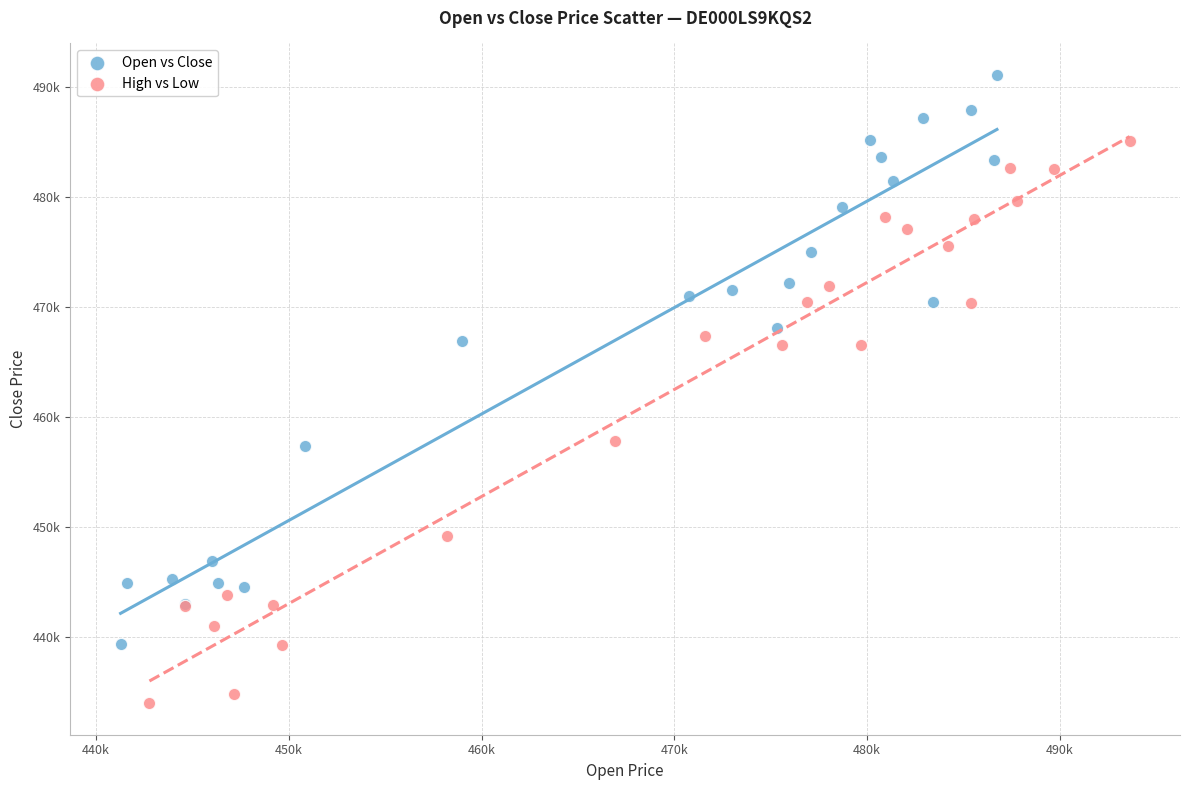

Which series contains the highest Y value?

Open vs Close